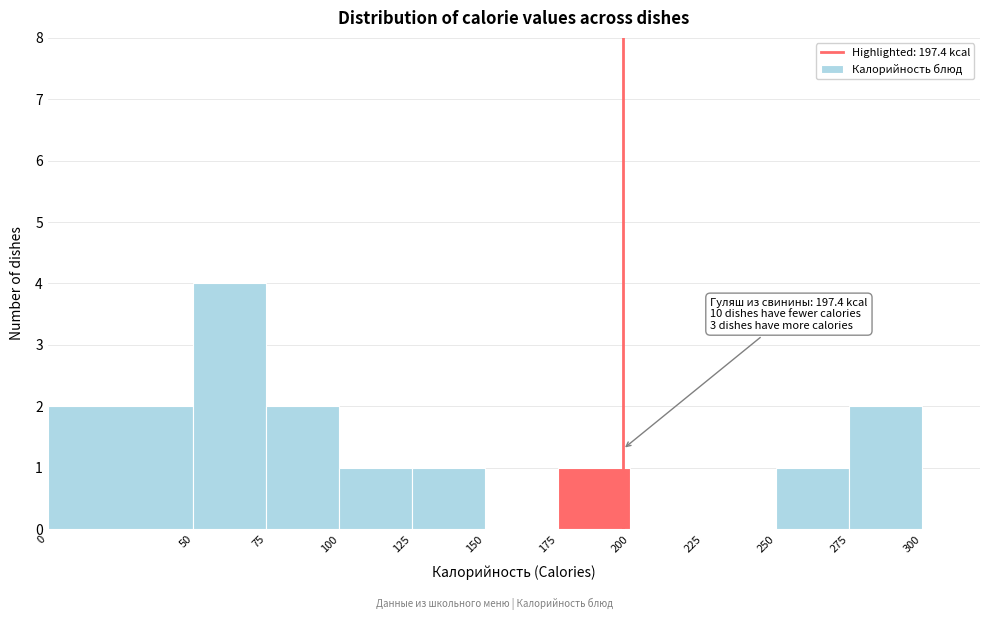

Which range on the x-axis has the tallest bar?

50 to 75